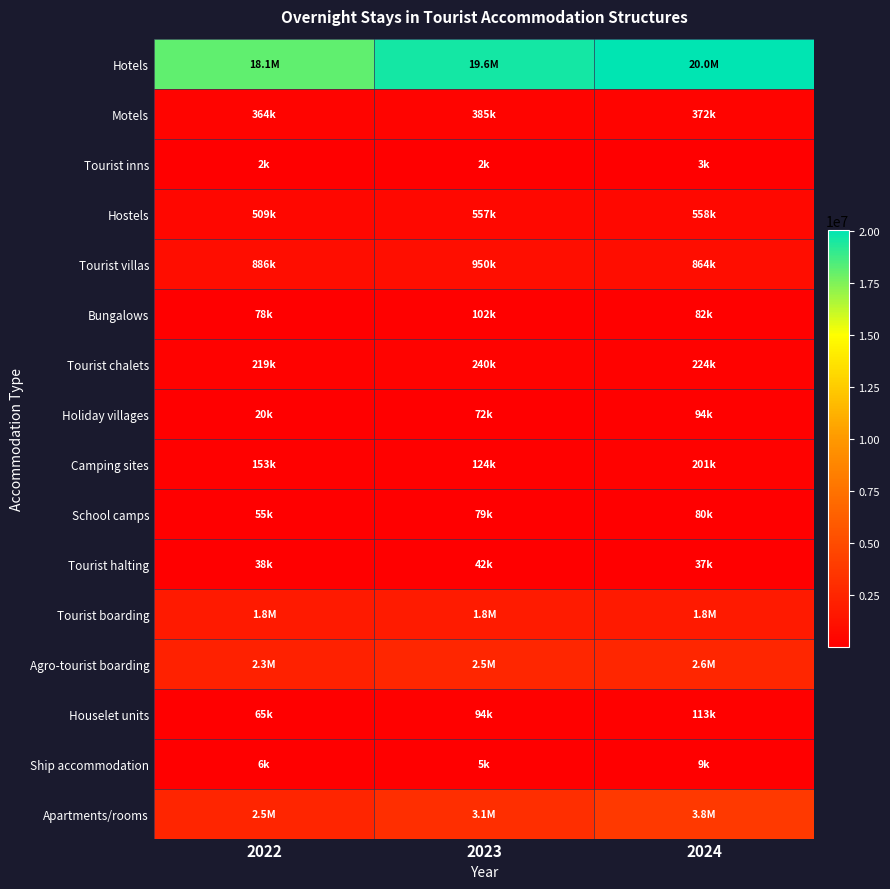

Rank the series at 2022 from highest to lowest value.

Hotels, Apartments/rooms, Agro-tourist boarding, Tourist boarding, Tourist villas, Hostels, Motels, Tourist chalets, Camping sites, Bungalows, Houselet units, School camps, Tourist halting, Holiday villages, Ship accommodation, Tourist inns